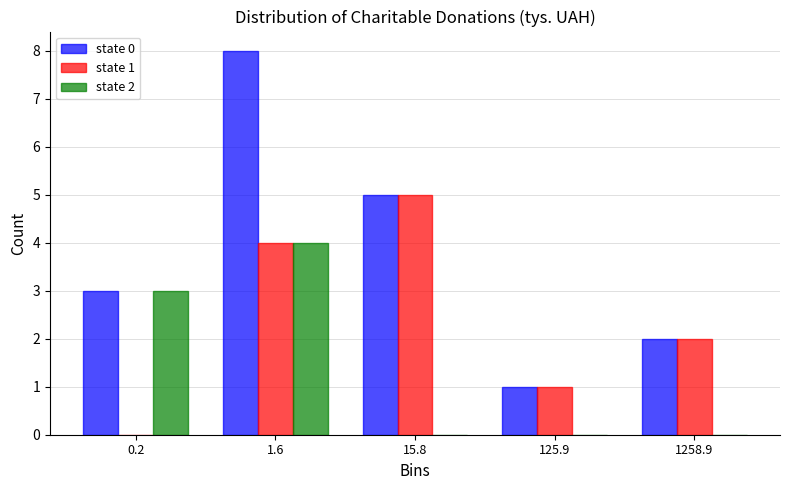

Reading left to right, list all the values displayed in this chart.

state 0: 0.2=3	1.6=8	15.8=5	125.9=1	1258.9=2
state 1: 0.2=0	1.6=4	15.8=5	125.9=1	1258.9=2
state 2: 0.2=3	1.6=4	15.8=0	125.9=0	1258.9=0